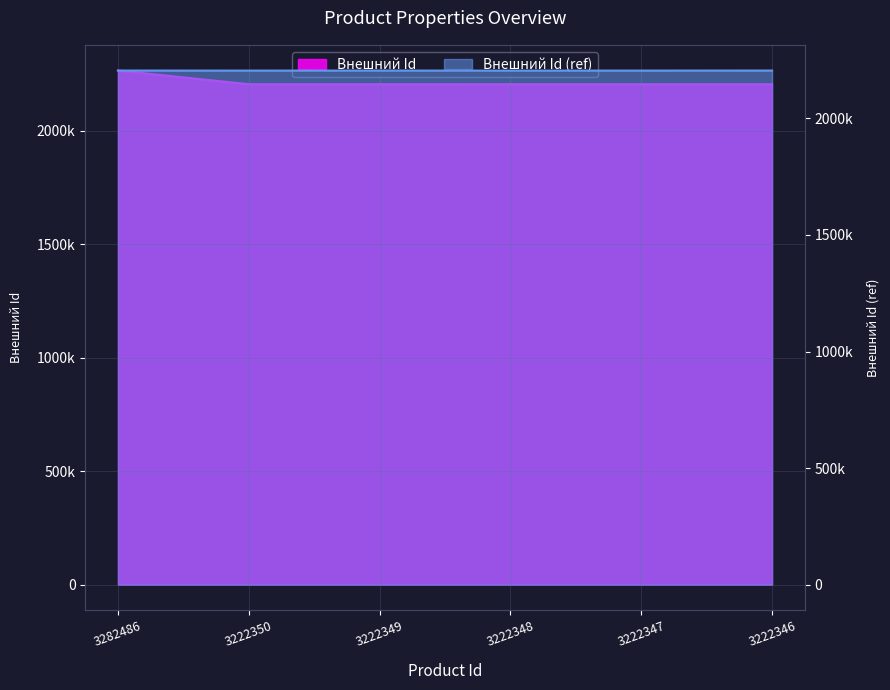

What is the value of the 5th point from the left?

2205034